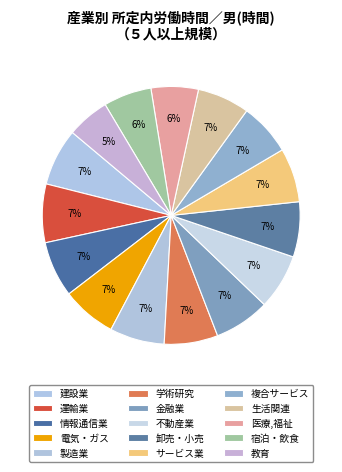

How many segments does this pie chart have?

15